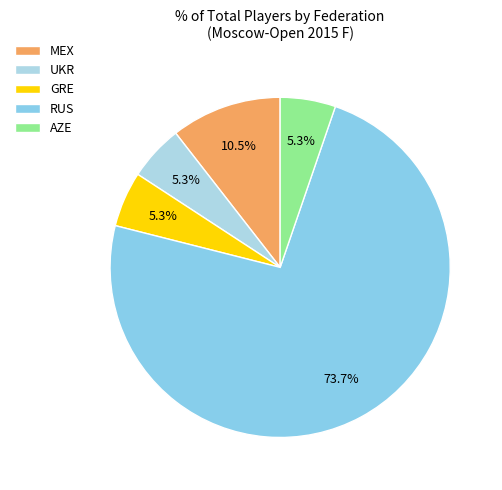

How many segments does this pie chart have?

5